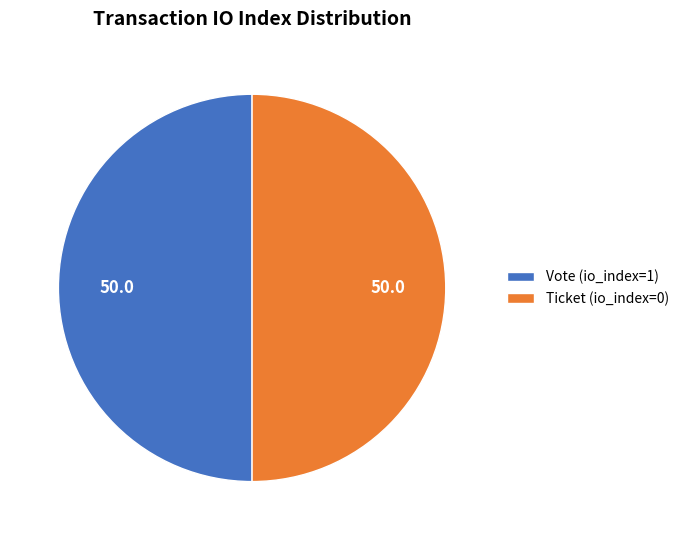

Is it true that Ticket (io_index=0) is 50% of the pie?

True